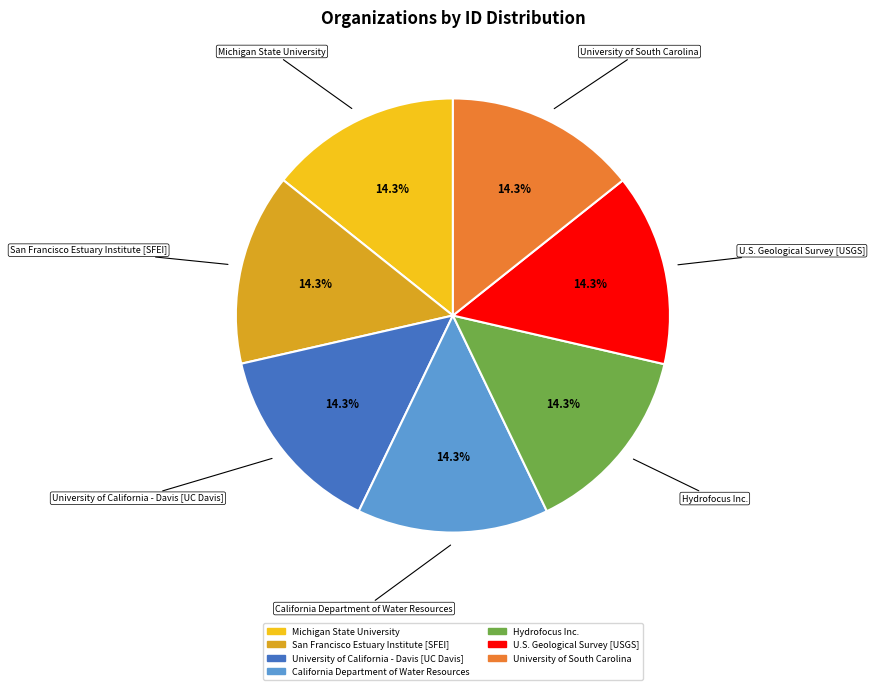

To the nearest percent, what is the combined percentage of University of California - Davis [UC Davis] and University of South Carolina?

29%